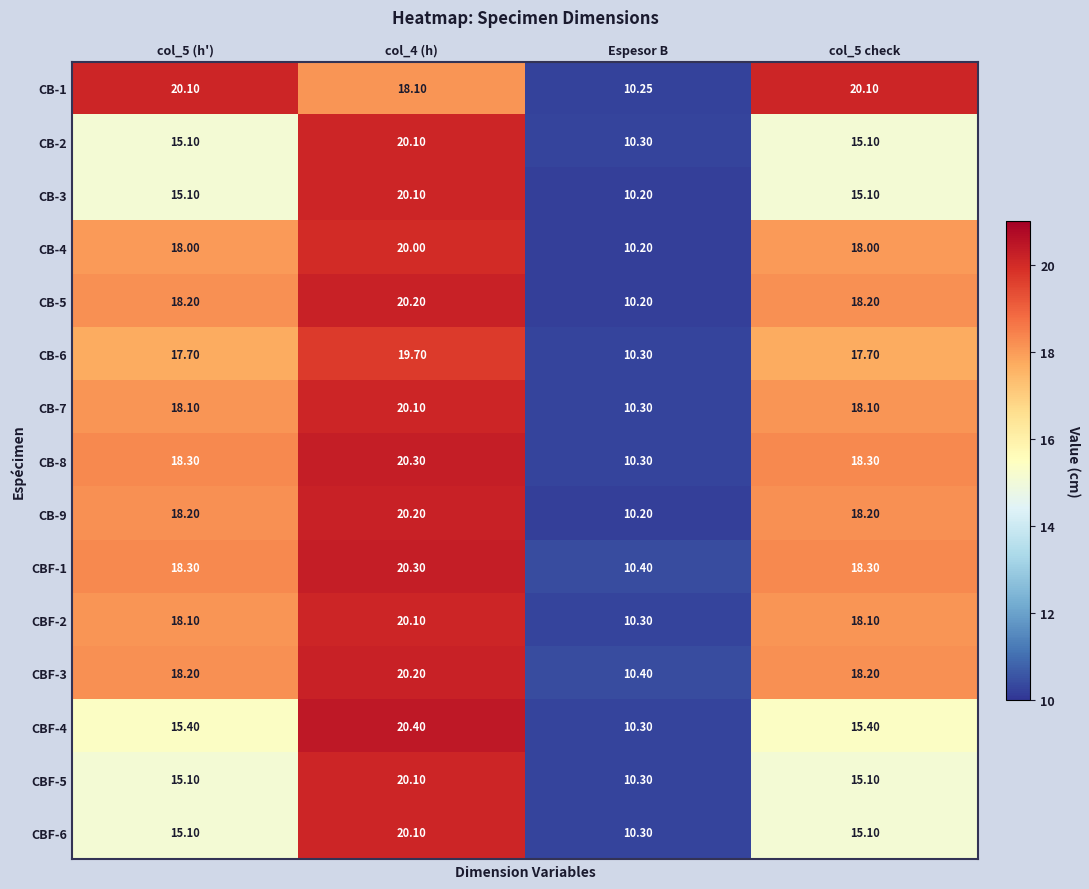

Which series has the largest total across all categories?

CB-1